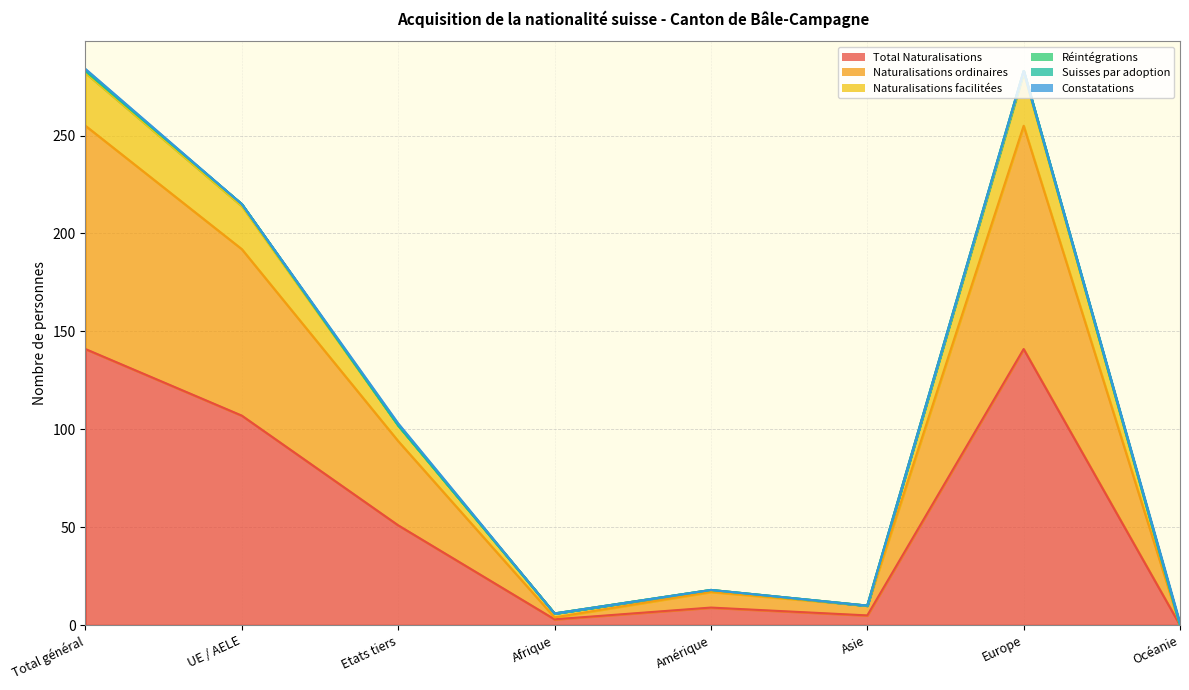

What is the maximum value shown in the chart?

283